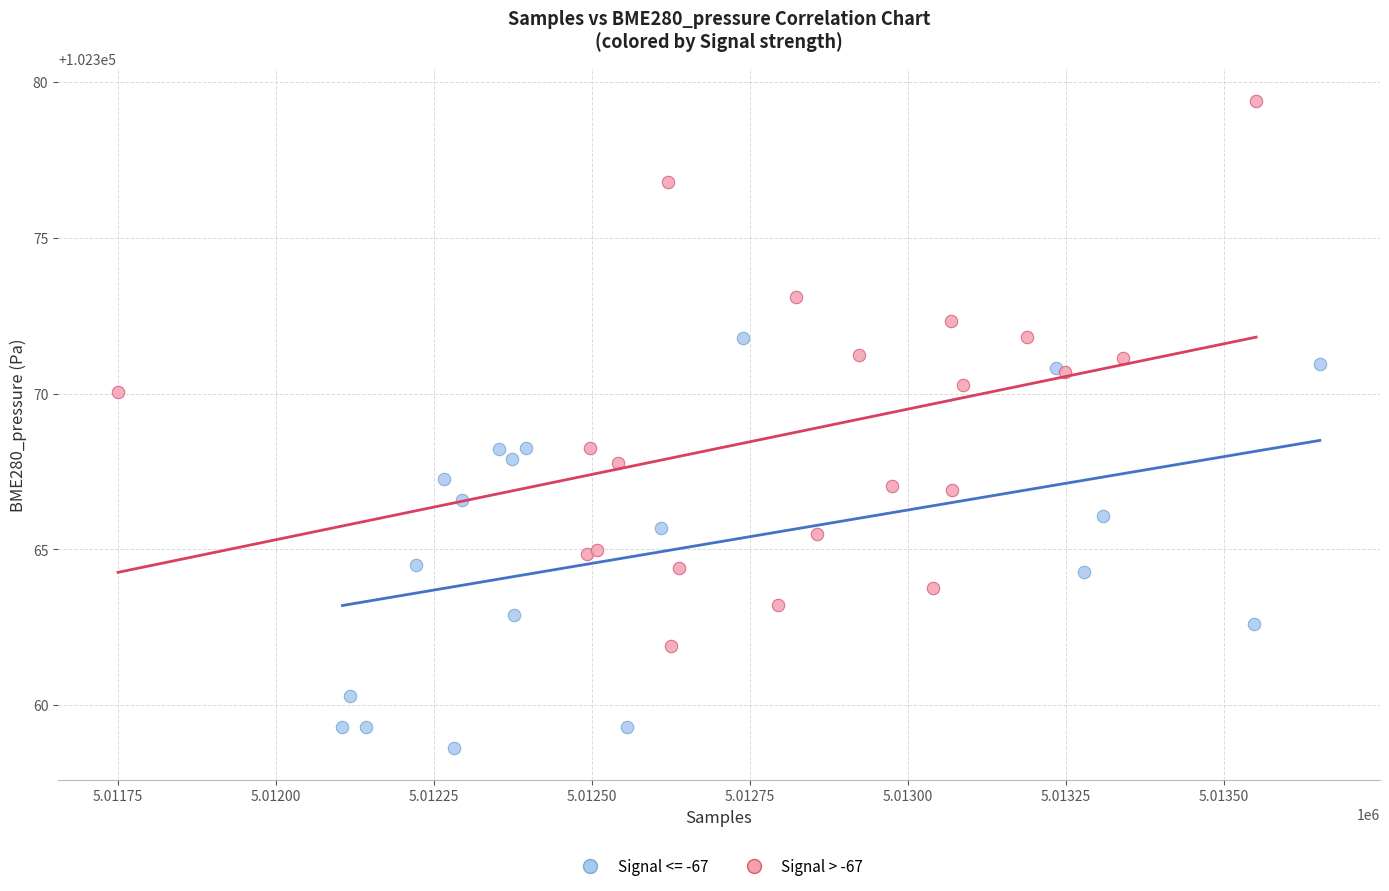

Which series has the largest Y range (max minus min)?

Signal > -67